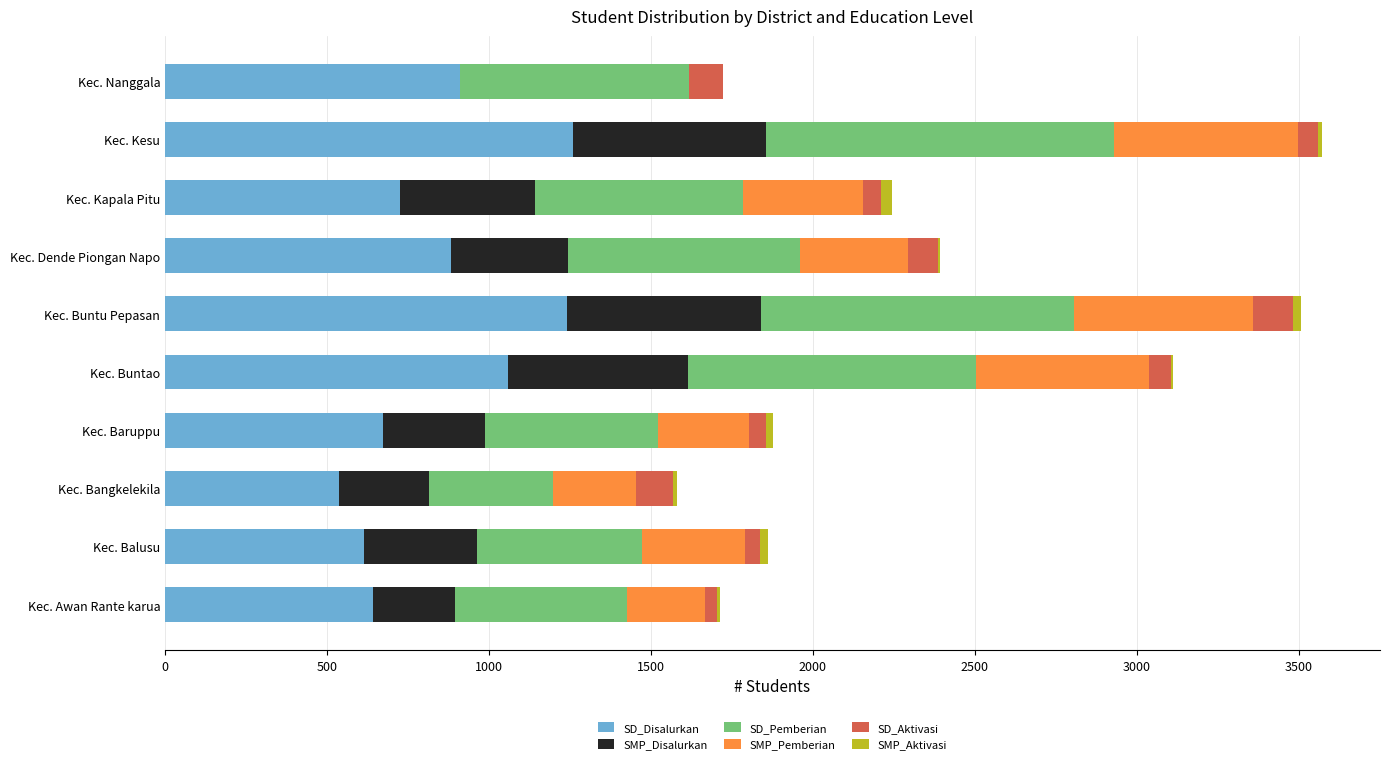

What is the maximum value for SD_Disalurkan?

1260